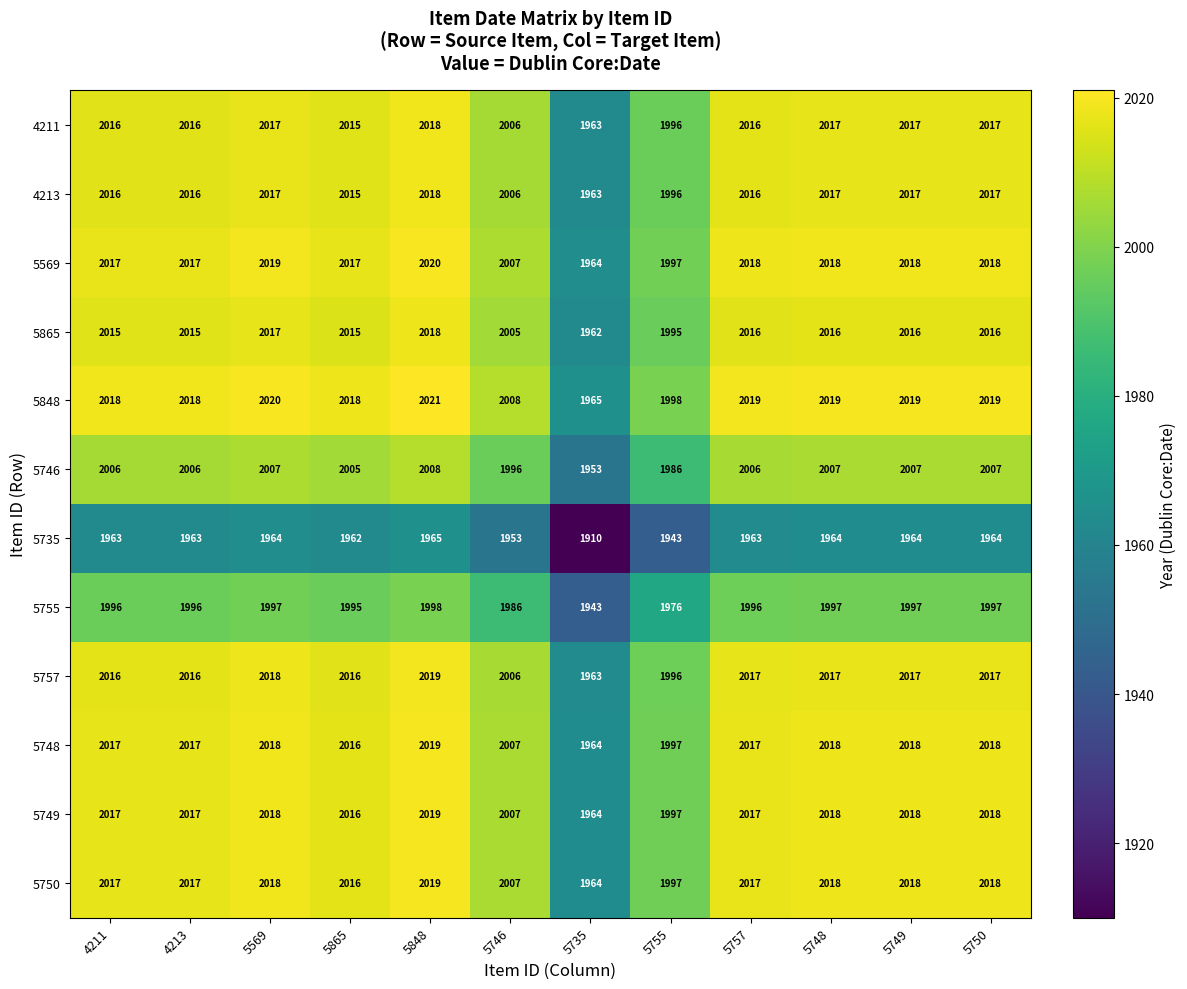

At which category does the chart reach its peak across all series?

5848